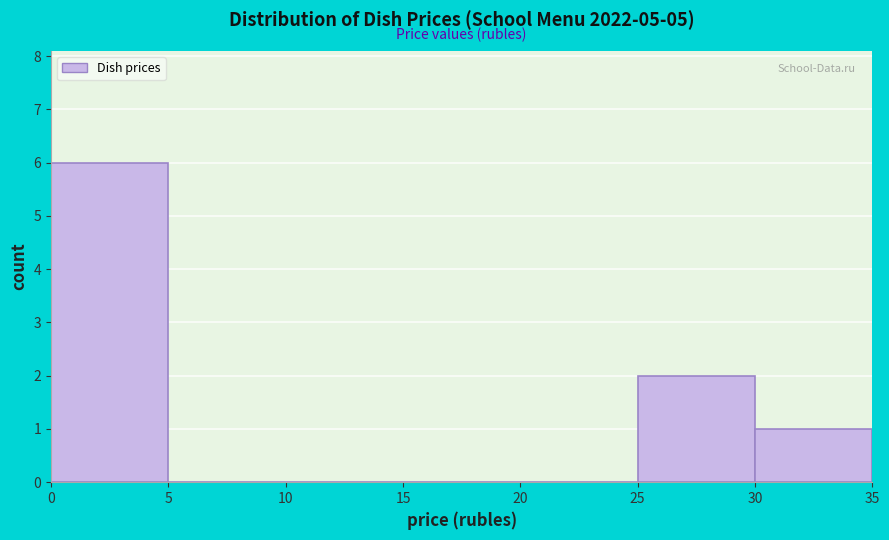

Which range on the x-axis has the tallest bar?

0 to 5